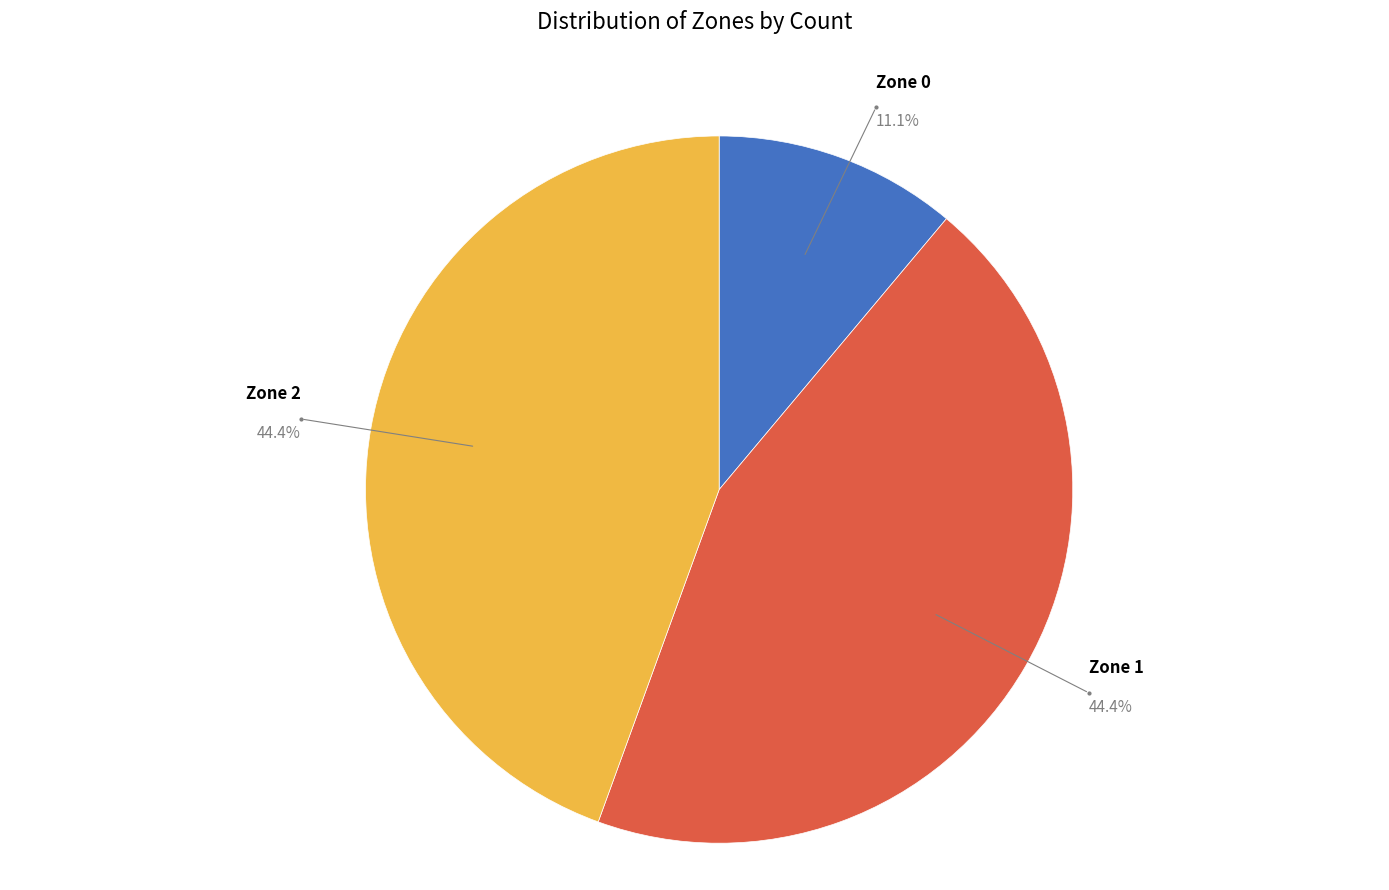

Which category has the smallest portion of the pie?

Zone 0